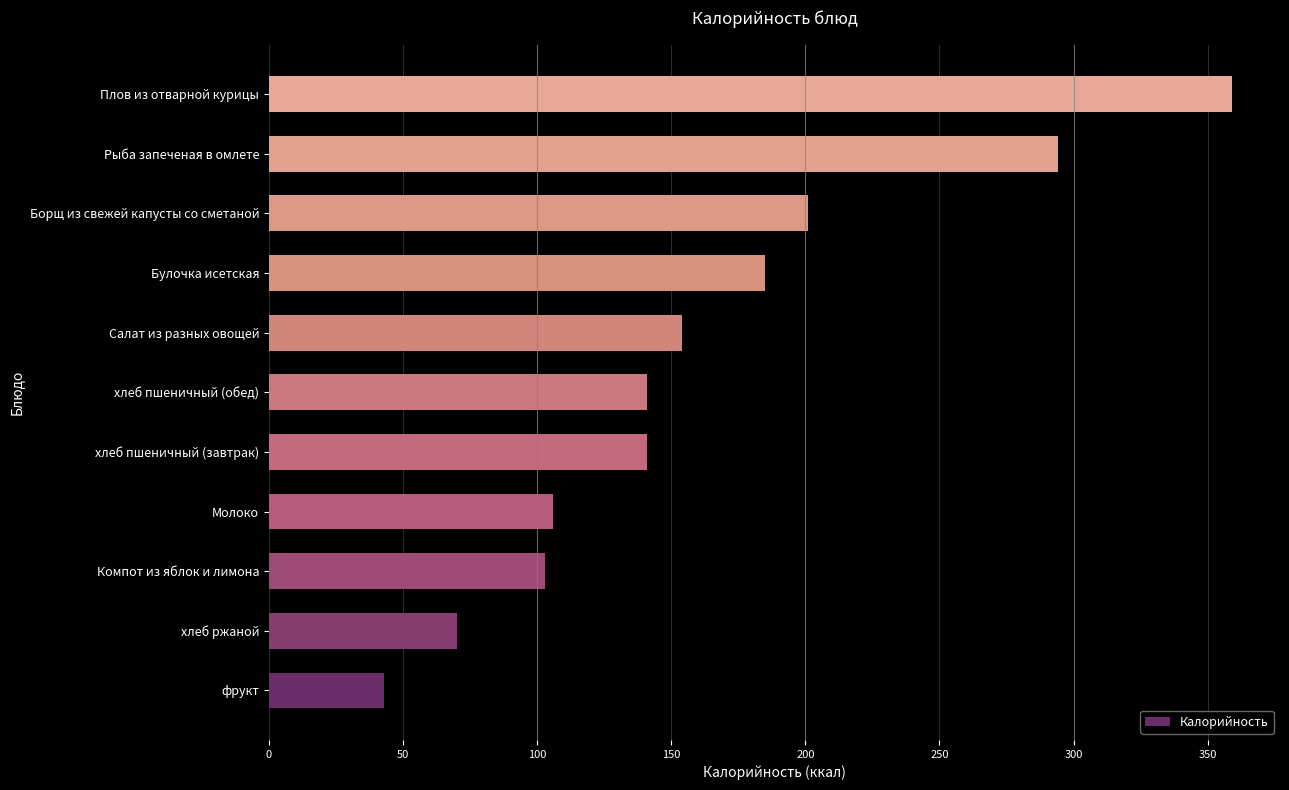

Are the bars horizontal?

Yes